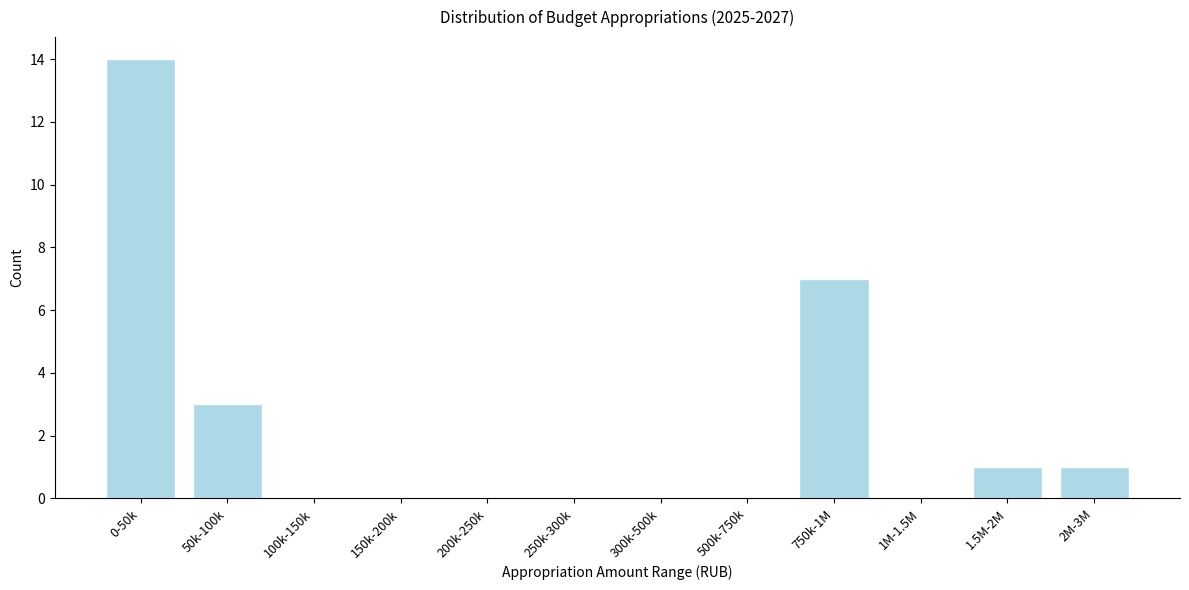

Reading left to right, extract all data points from this chart.

0-50k=14	50k-100k=3	100k-150k=0	150k-200k=0	200k-250k=0	250k-300k=0	300k-500k=0	500k-750k=0	750k-1M=7	1M-1.5M=0	1.5M-2M=1	2M-3M=1